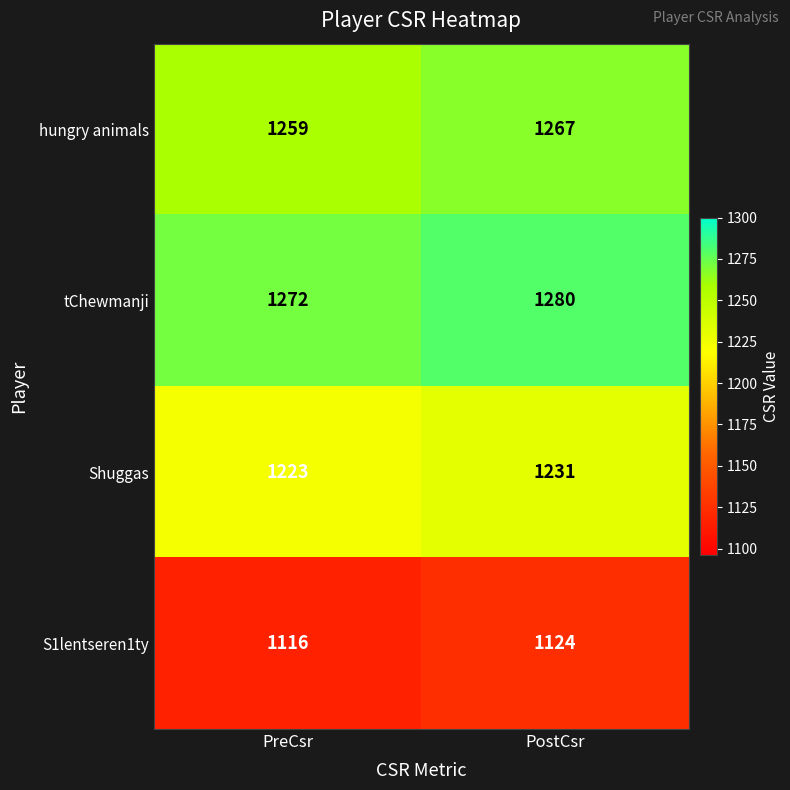

What is the difference between the highest and lowest values at PostCsr?

156